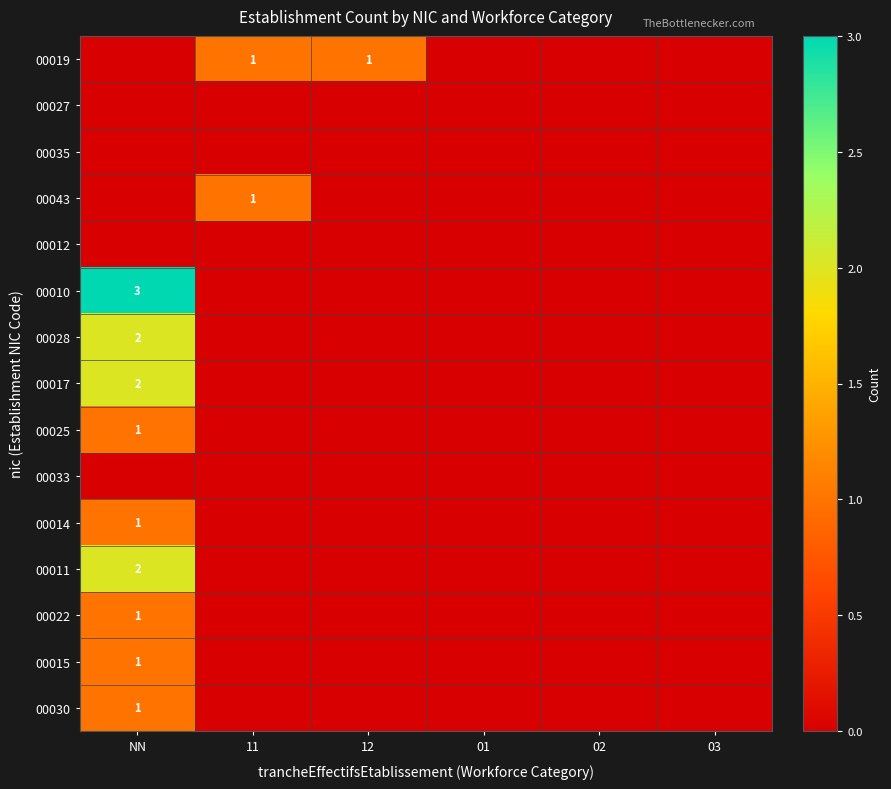

What is the greatest value displayed?

3